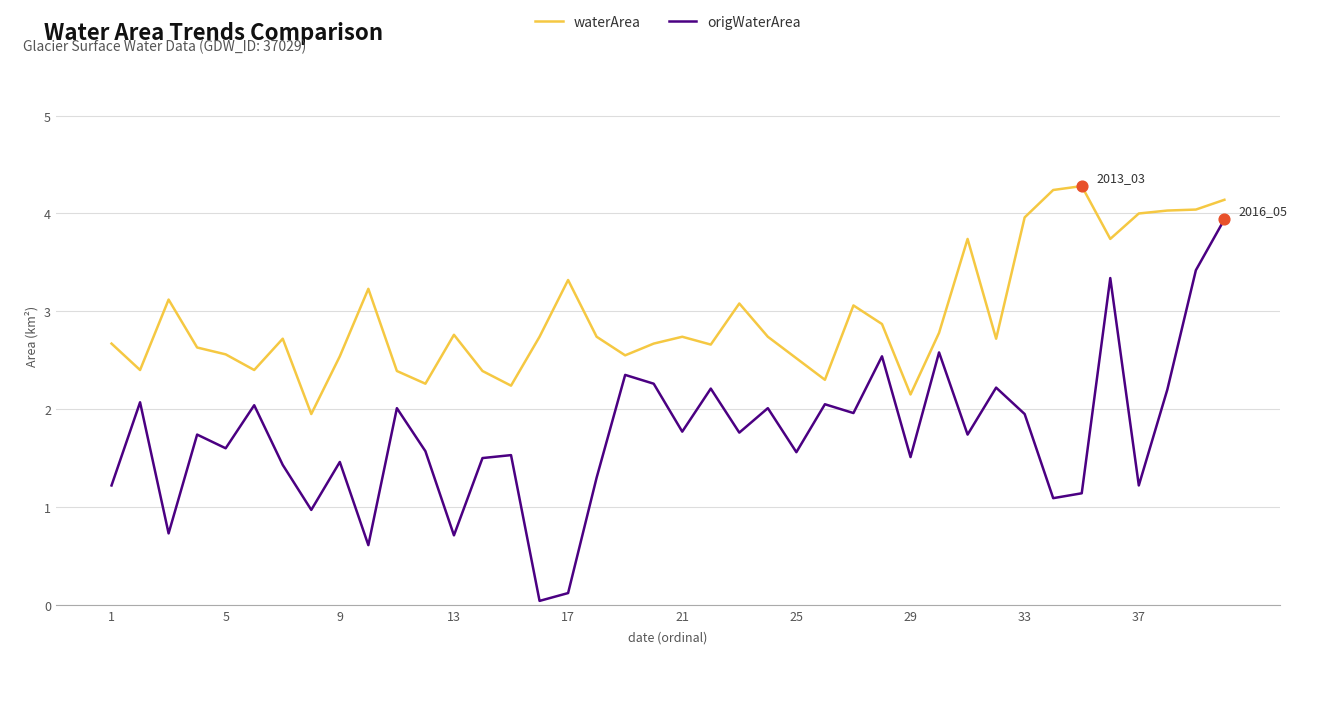

What are all the series names shown in the legend?

waterArea, origWaterArea